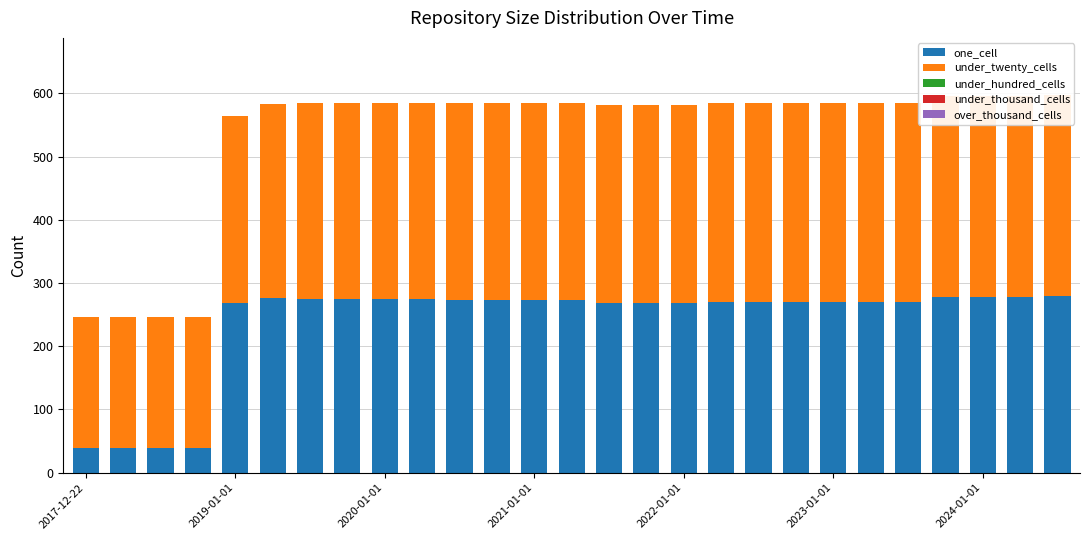

Does the chart contain any negative values?

No